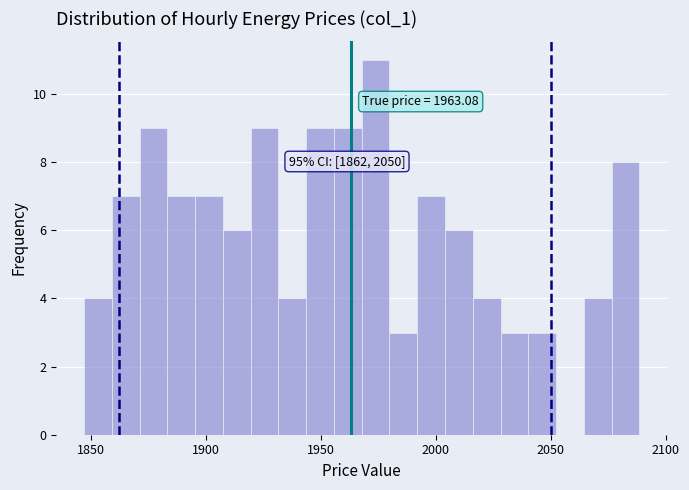

Read against the x-axis, roughly where is the centre of the tallest bar?

1975